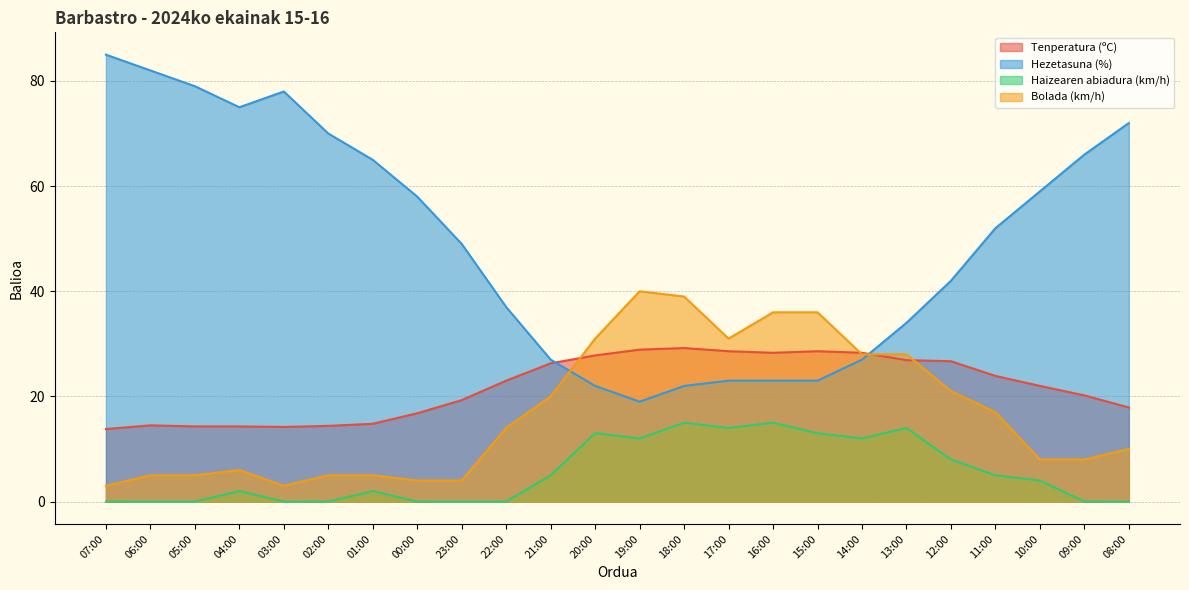

How many values in Haizearen abiadura (km/h) are above zero?

14